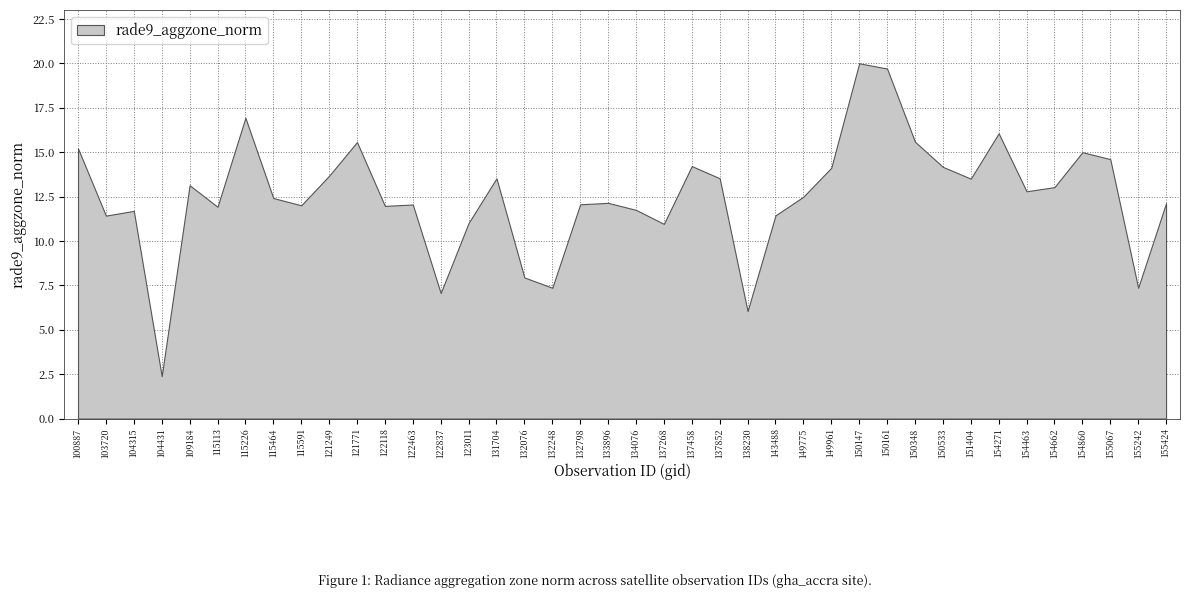

How many series are shown in this chart?

1